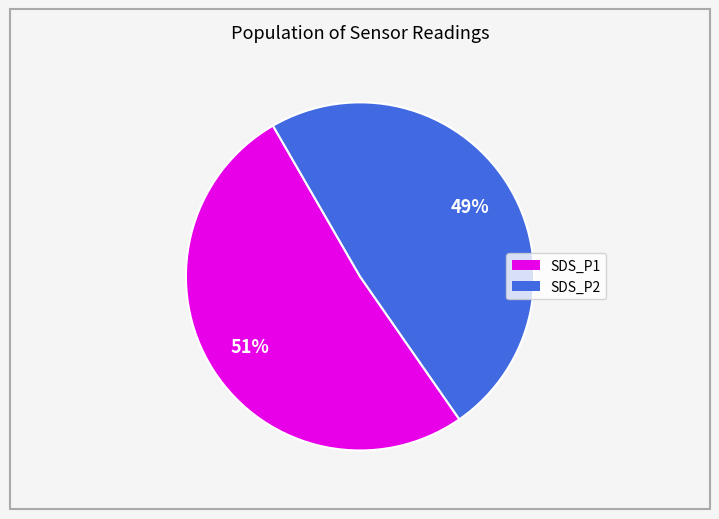

Is it true that SDS_P2 is 49% of the pie?

True